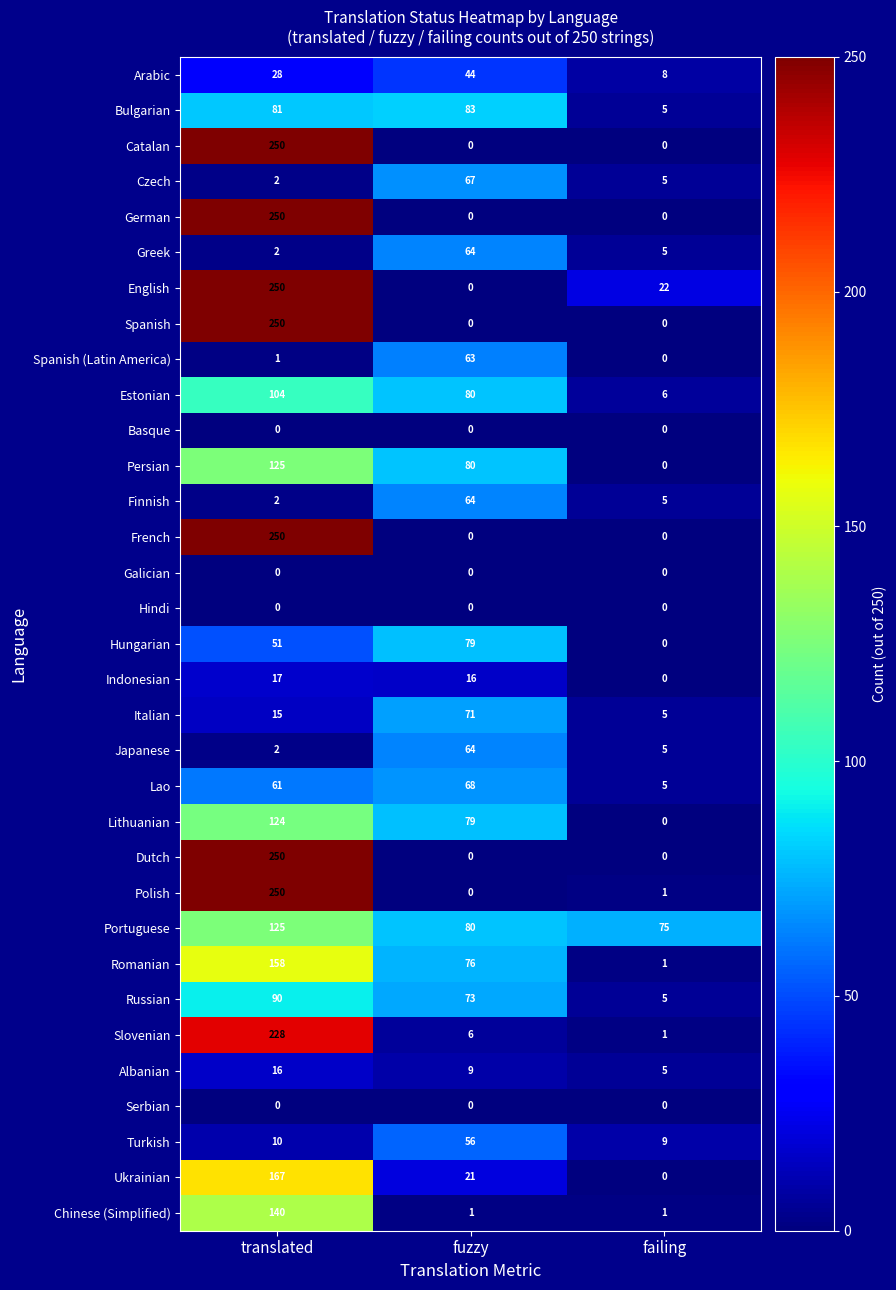

Read the Italian value at translated, to the nearest 10.

20